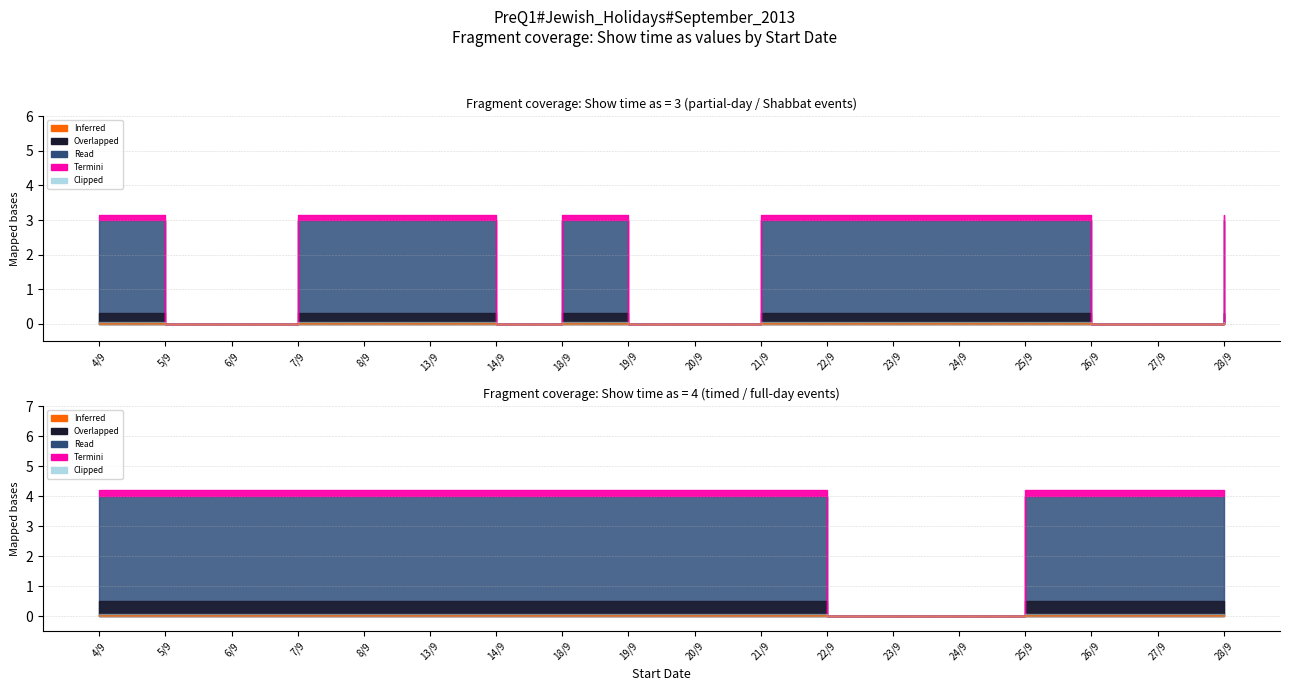

What is the difference between the highest and lowest values at 27/9?

4